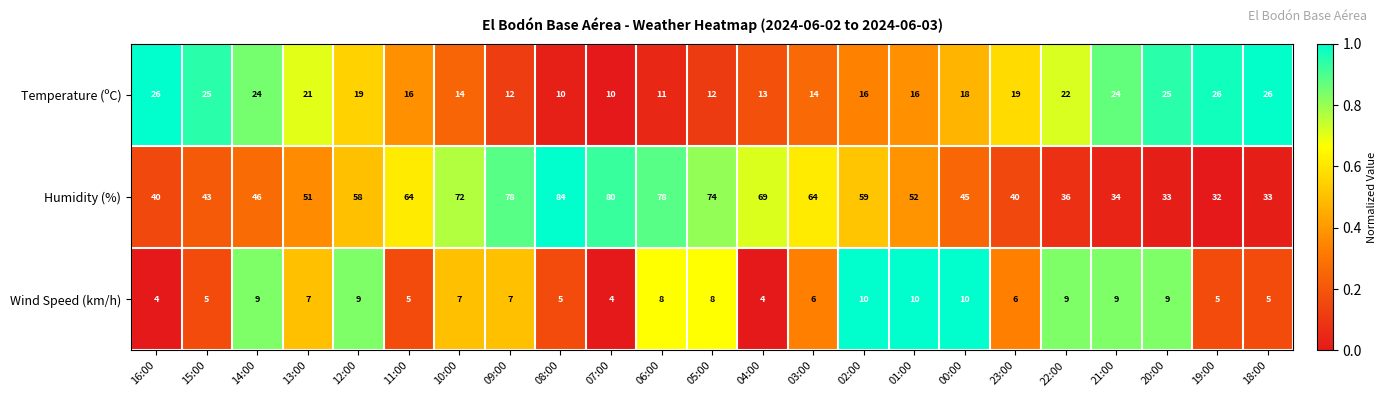

Which category has the lowest value in the Humidity (%) series?

19:00